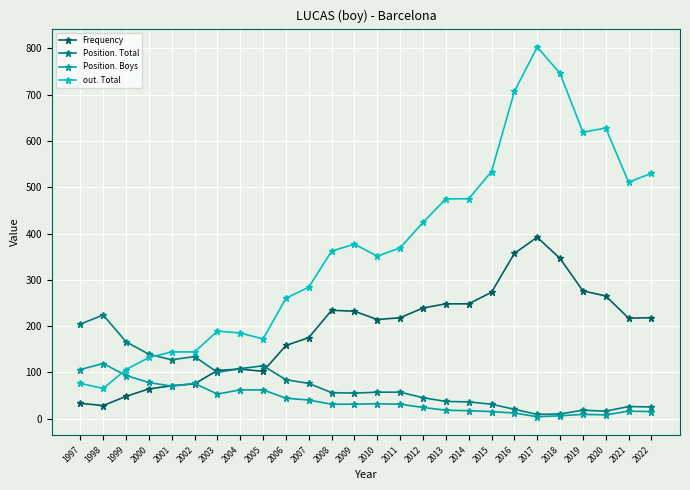

What is the average value of the Position. Boys series?

41